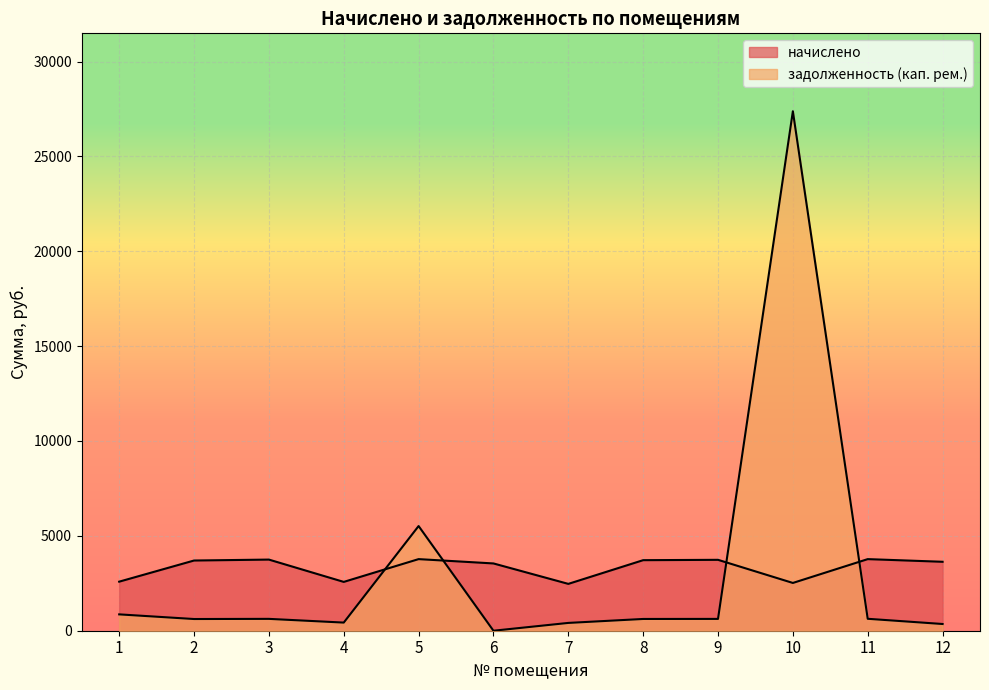

The value of начислено at 12 is 3633.6. True or false?

True